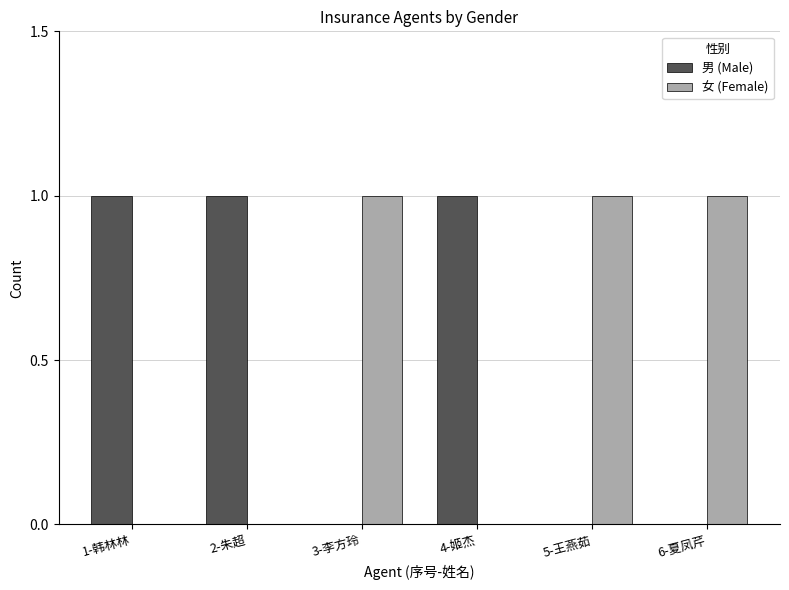

What is the spread (max minus min) of values at 1-韩林林?

1